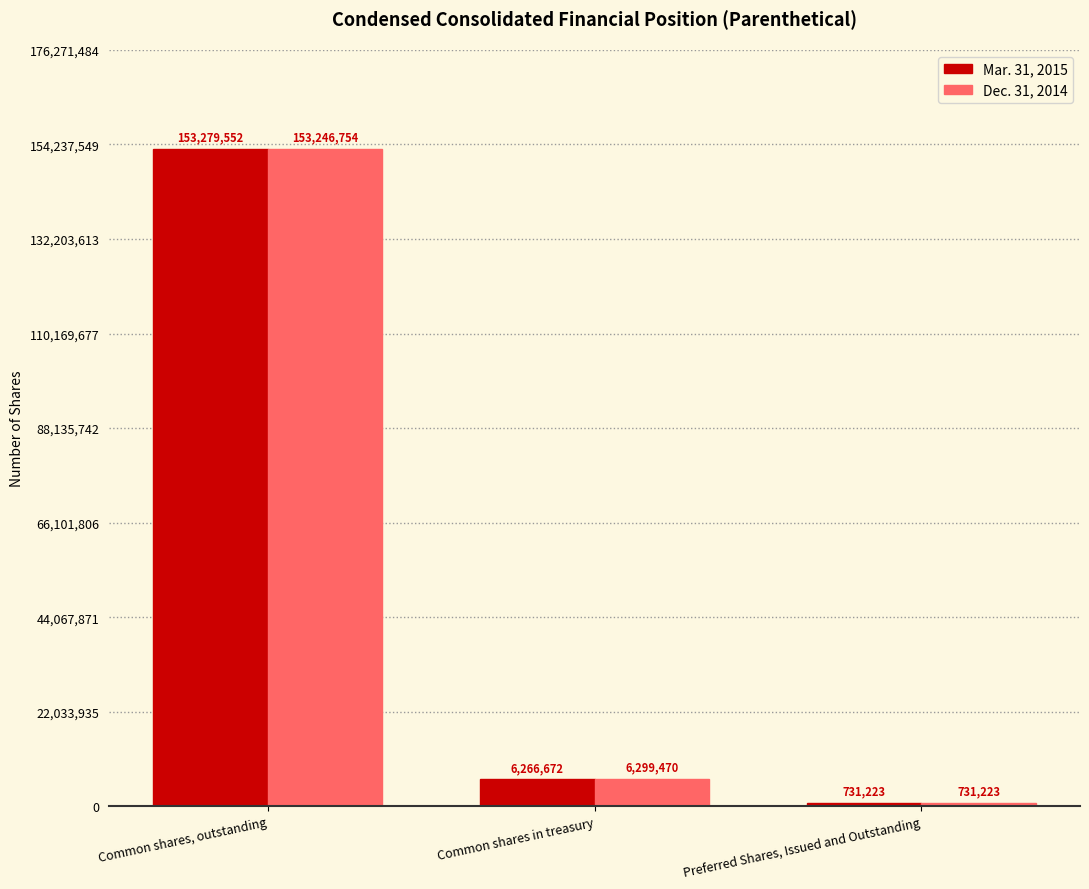

What is the greatest value displayed?

153279552